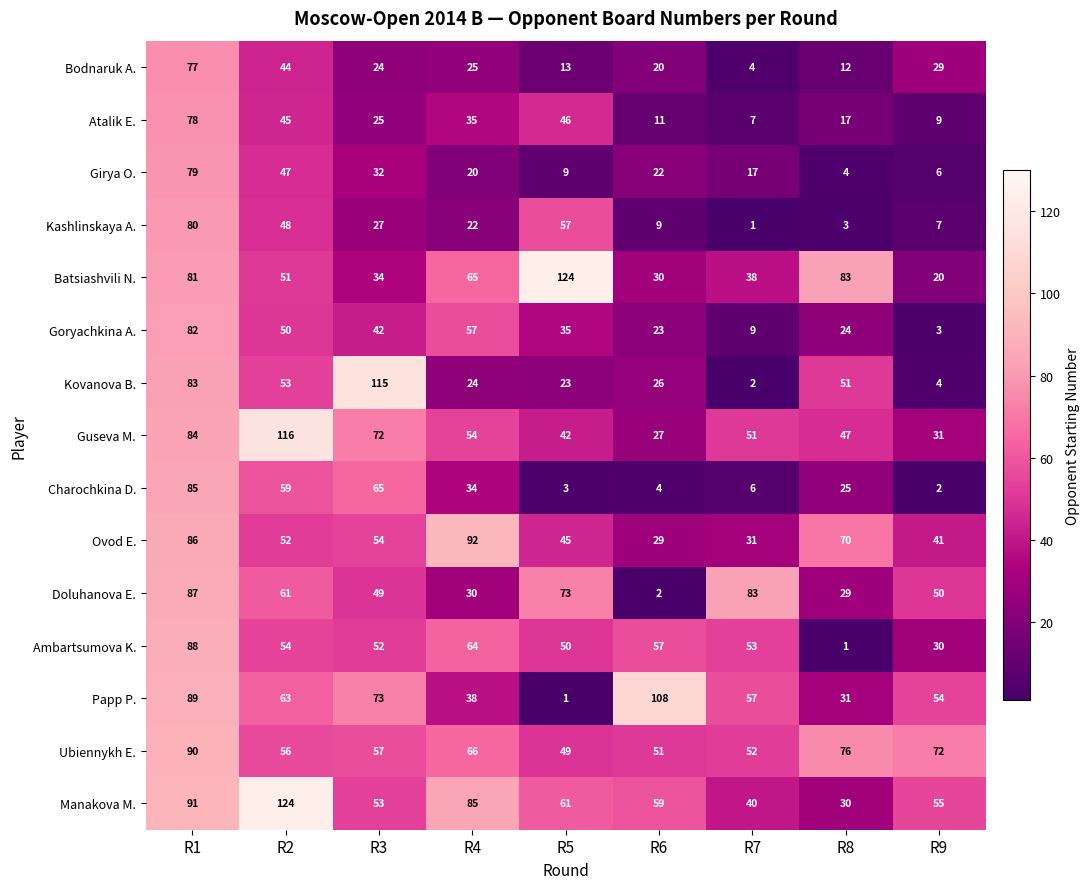

True or false: Bodnaruk A. has a value of 6 at R4.

False